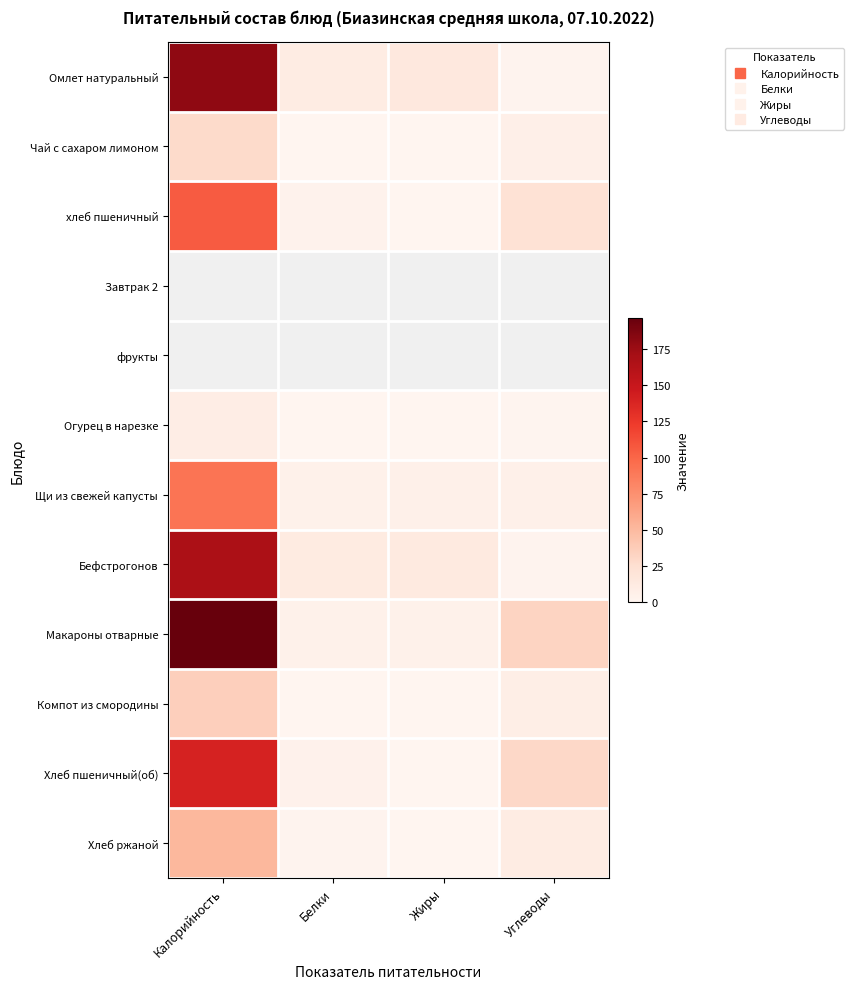

Which label corresponds to the largest value in the chart?

Калорийность